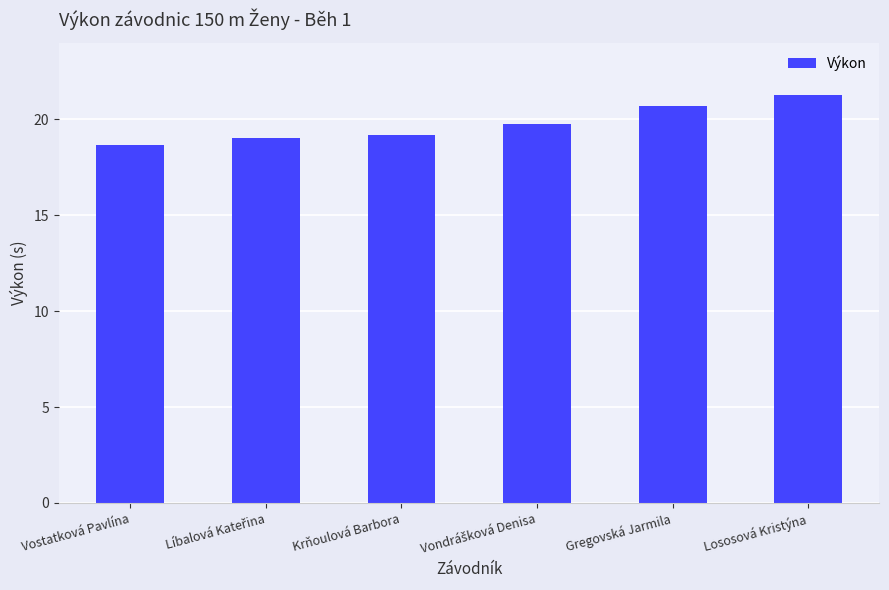

Read the value at Krňoulová Barbora.

19.2